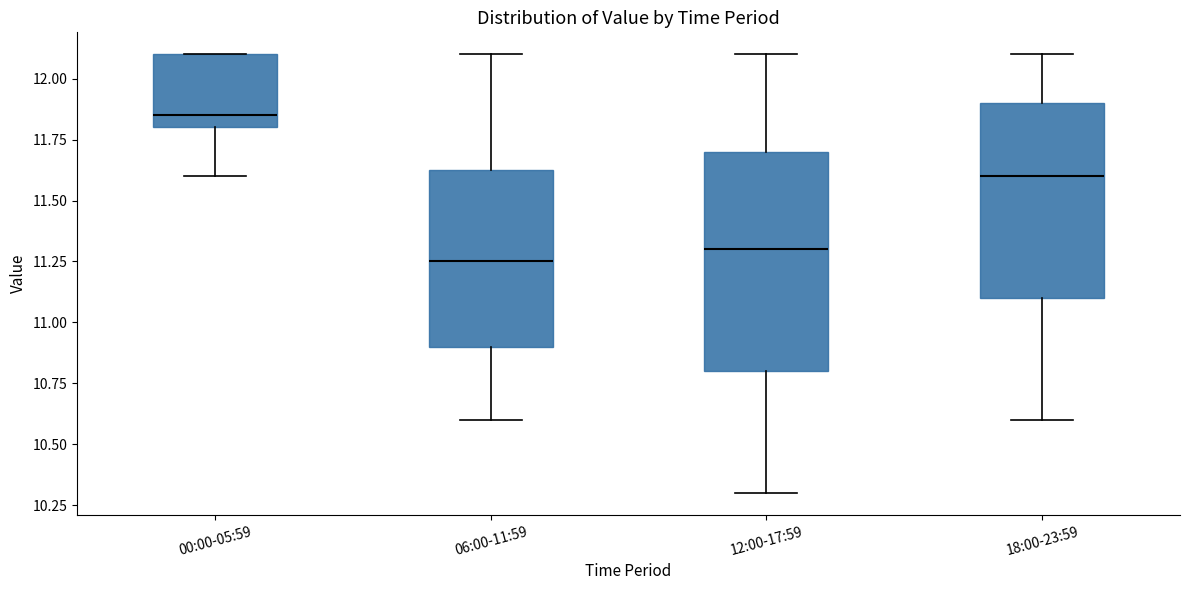

Where does the lower whisker of the box for 00:00-05:59 end on the y-axis? The values are not printed on the chart, so give them approximately, as read against the axis.

11.60